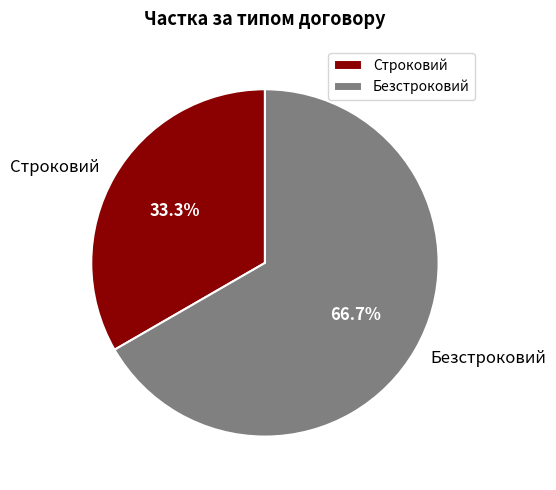

Is Строковий the majority of the pie?

No